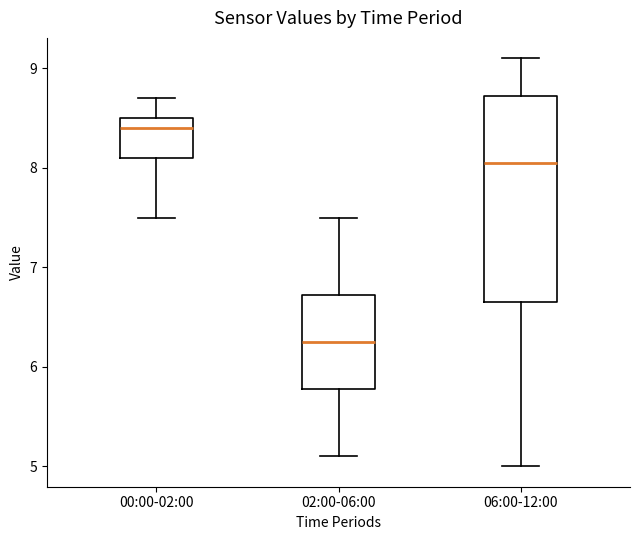

Reading left to right, read every box against the y-axis: the position of its median line, the range the box covers, and the ends of its whiskers. The values are not printed on the chart, so give them approximately, as read against the axis.

00:00-02:00: median 8.4, box 8.1 to 8.5, whiskers 7.5 to 8.7
02:00-06:00: median 6.3, box 5.8 to 6.7, whiskers 5.1 to 7.5
06:00-12:00: median 8.1, box 6.7 to 8.7, whiskers 5.0 to 9.1